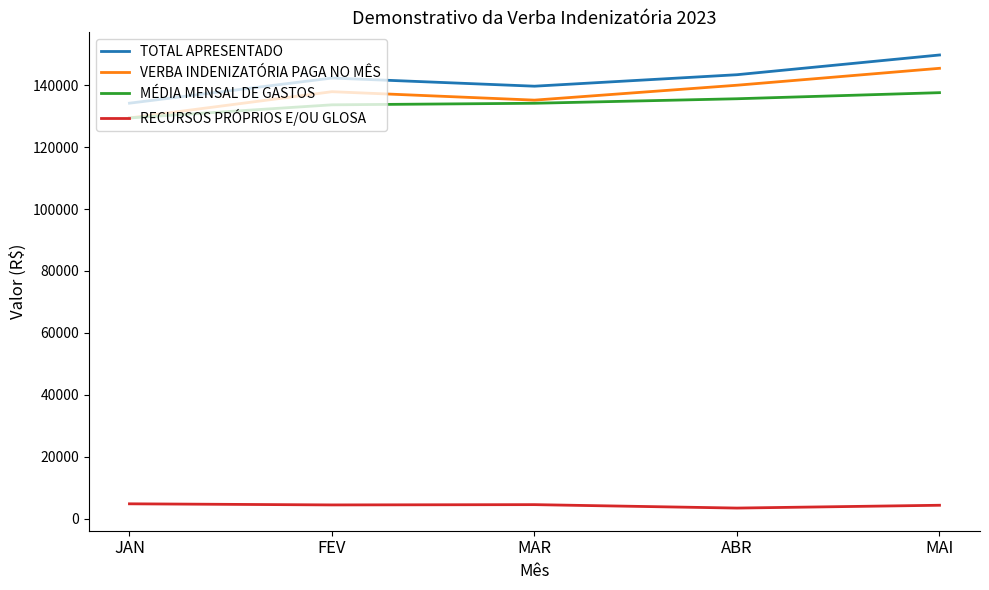

What is the minimum value for MÉDIA MENSAL DE GASTOS?

129452.3